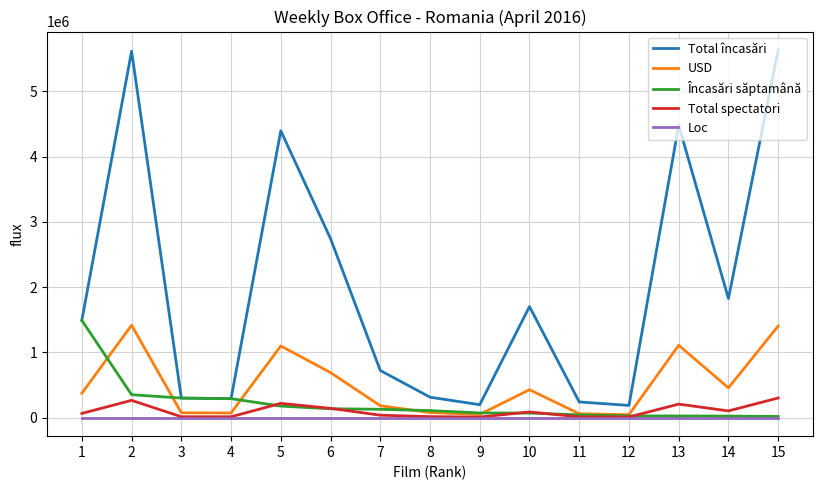

After their last crossing, which series has the higher values: Încasări săptamână or USD?

USD